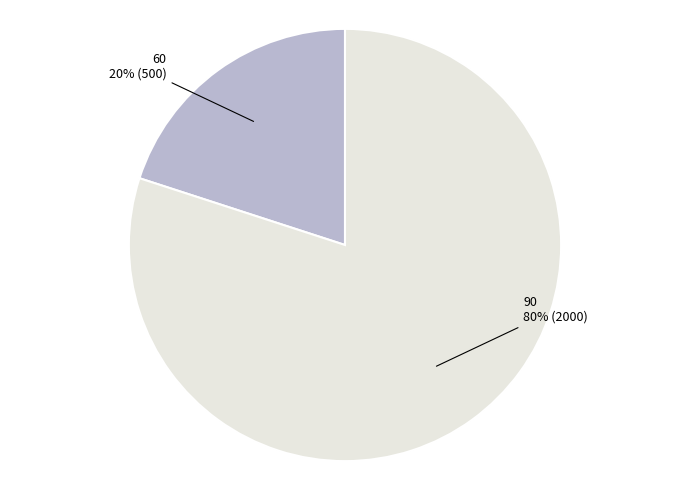

Between 90 and 60, which is larger?

90